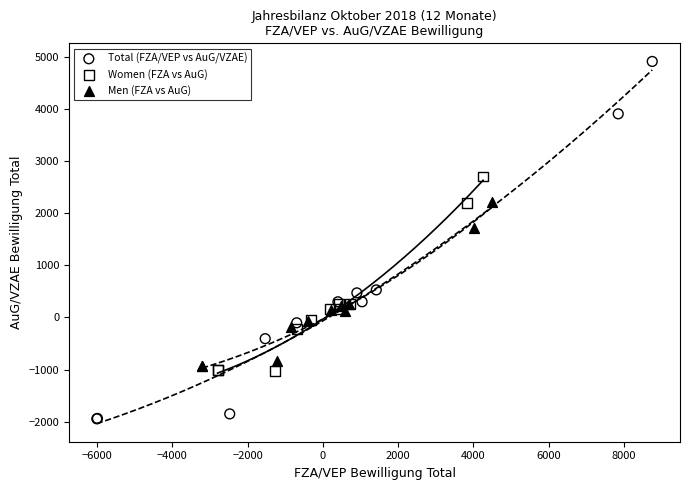

Which series contains the lowest Y value?

Total (FZA/VEP vs AuG/VZAE)